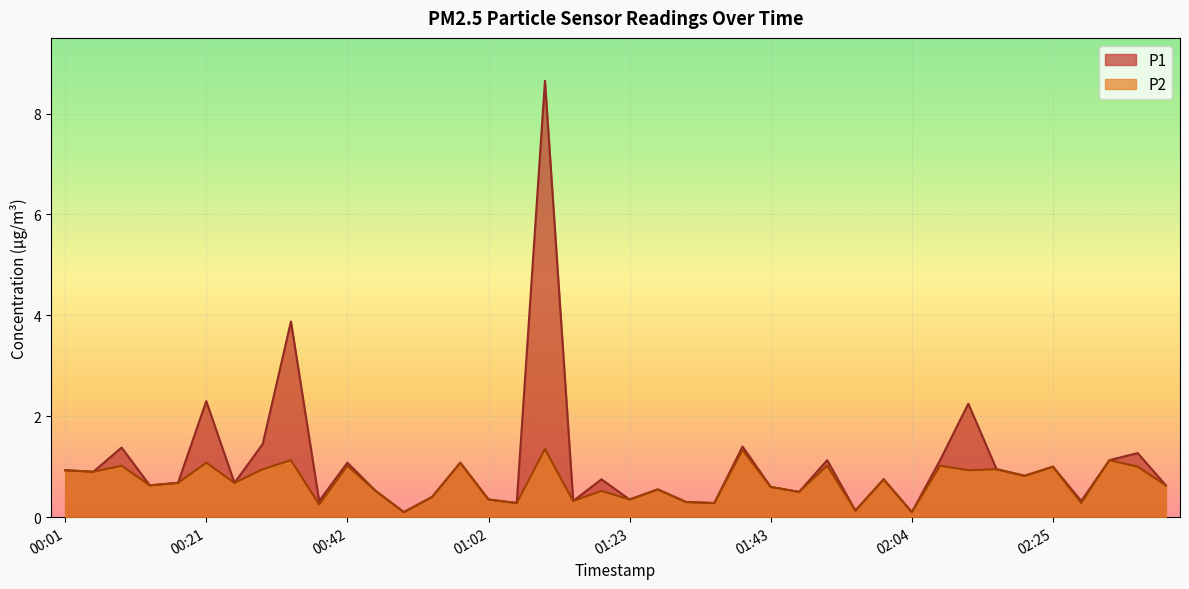

How many lines are shown in the chart?

2